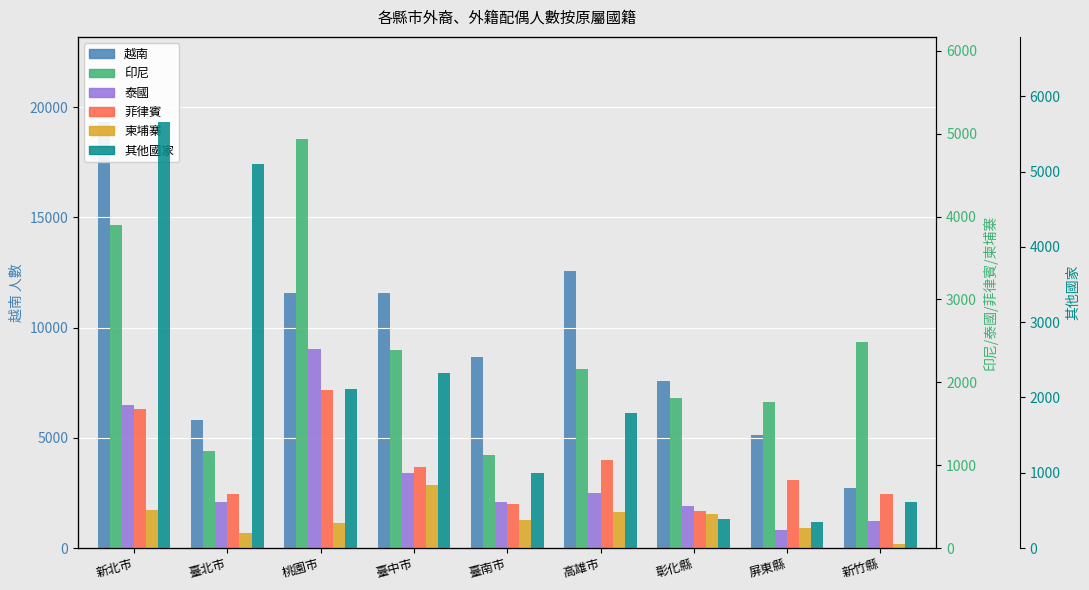

What is the approximate value of 柬埔寨 at 新竹縣, to the nearest 10?

50